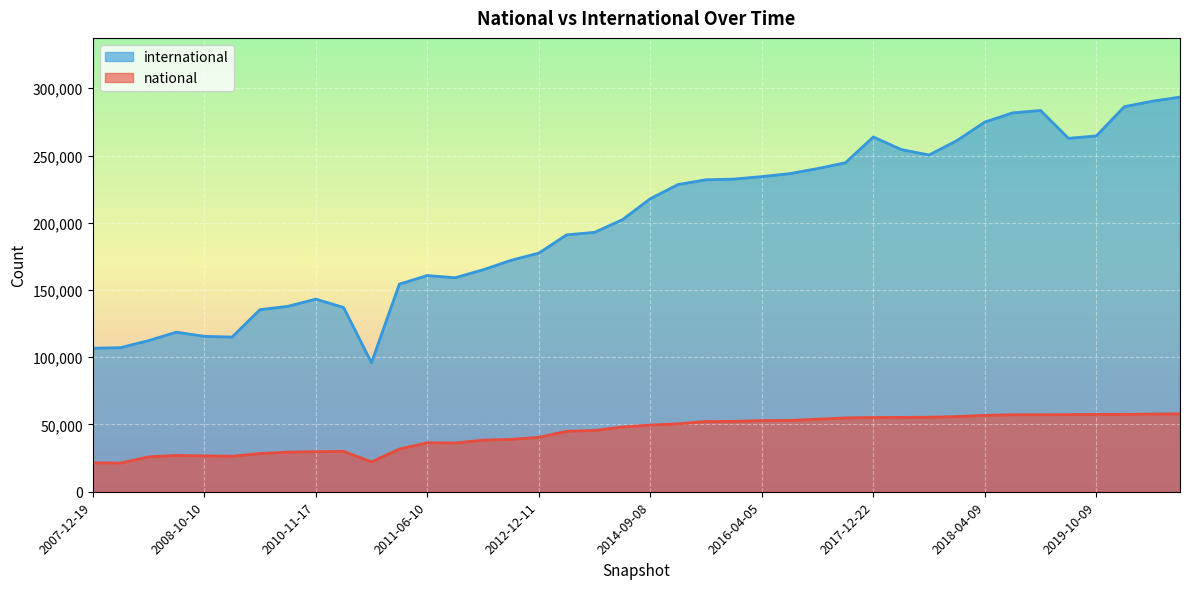

Rank the series by their average value, from highest to lowest.

international, national